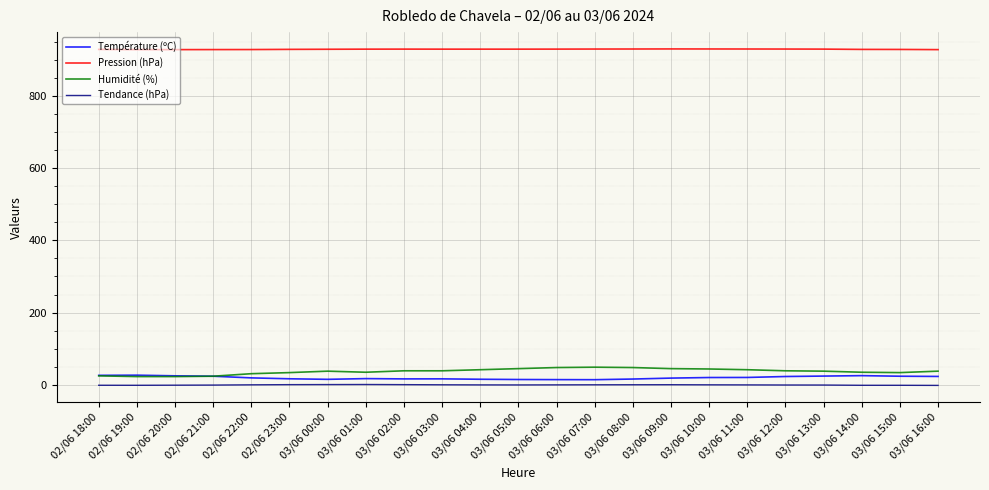

What is the highest value of the Température (ºC) series?

26.9